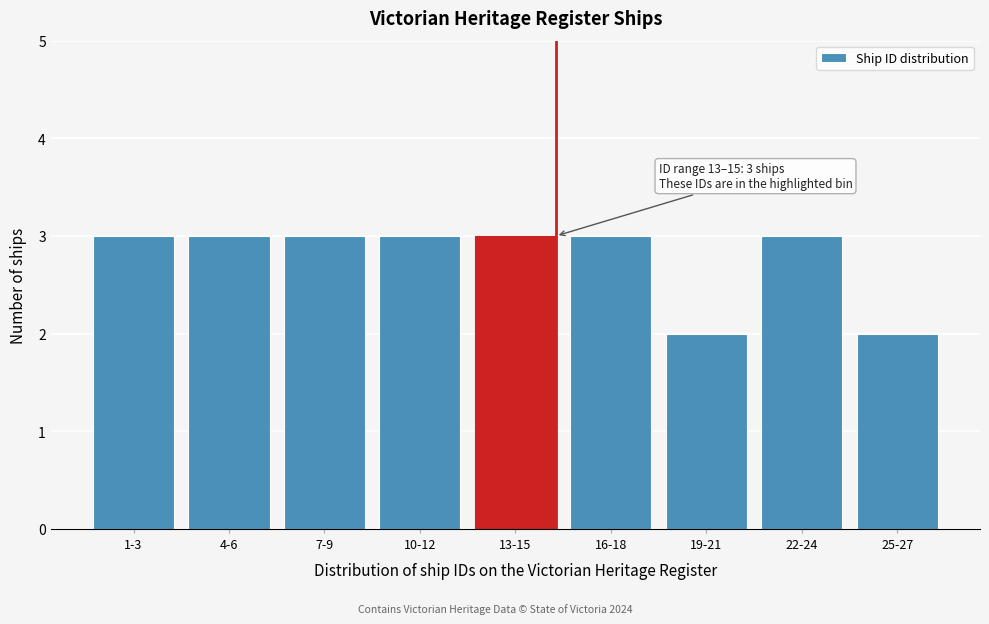

Reading left to right, what are all the values shown in this chart?

1-3=3	4-6=3	7-9=3	10-12=3	13-15=3	16-18=3	19-21=2	22-24=3	25-27=2